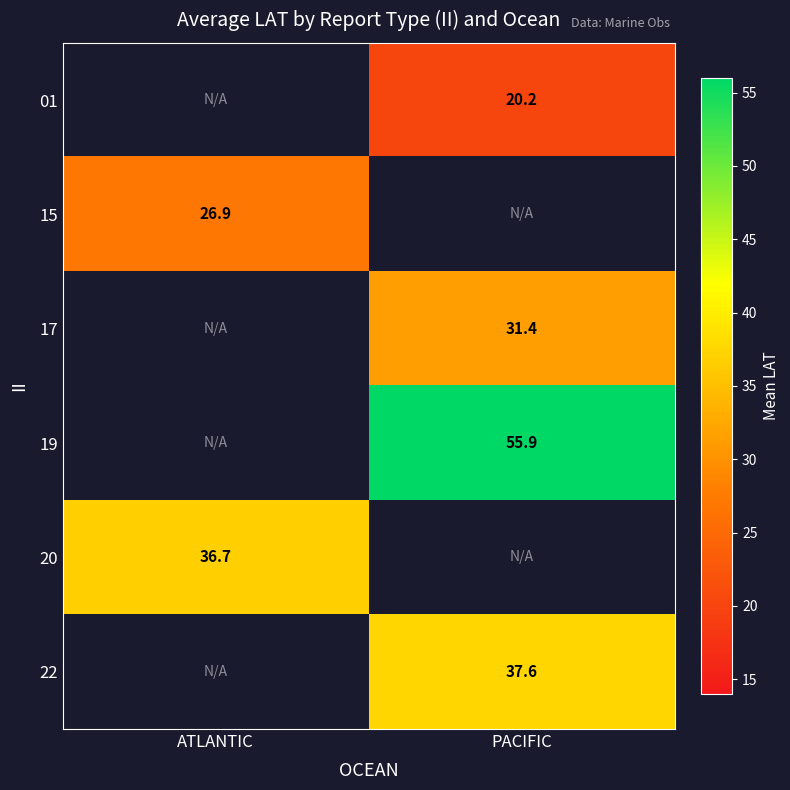

What is the difference between the highest and lowest values at PACIFIC?

35.7